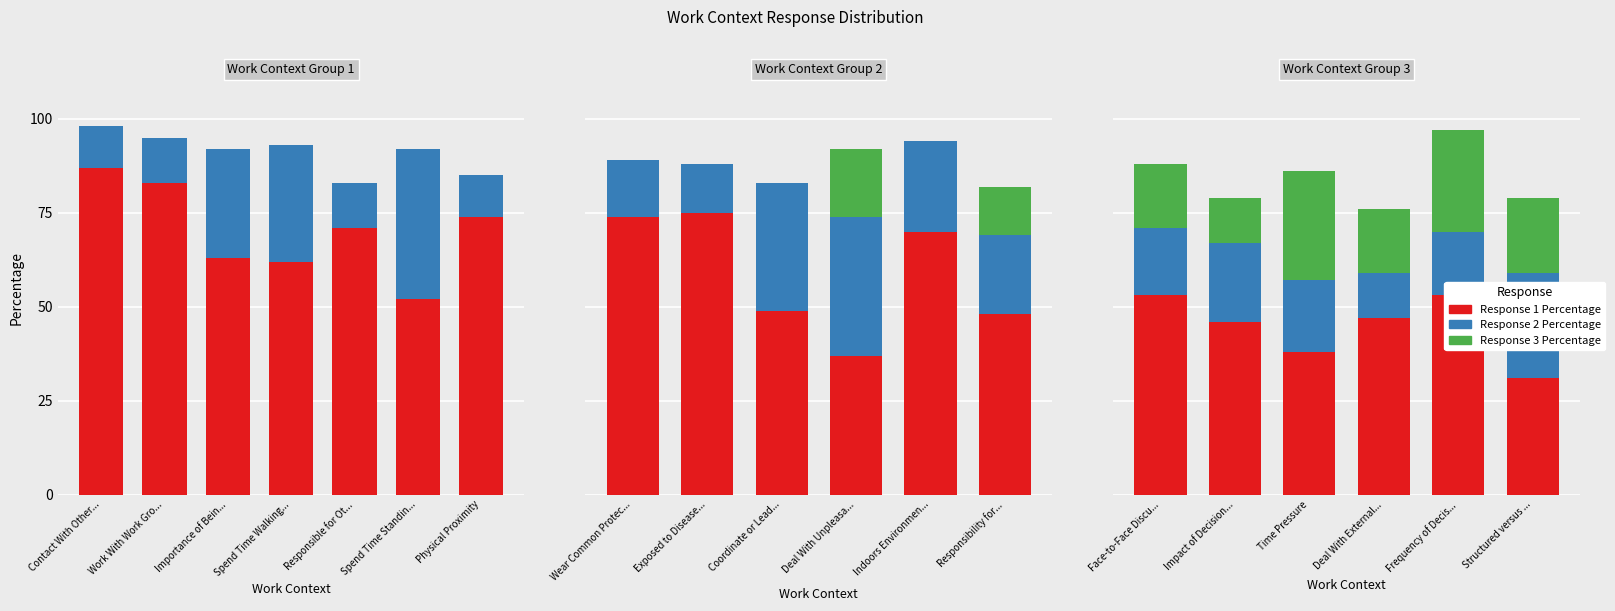

What are all the series names shown in the legend?

Response 1 Percentage, Response 2 Percentage, Response 3 Percentage